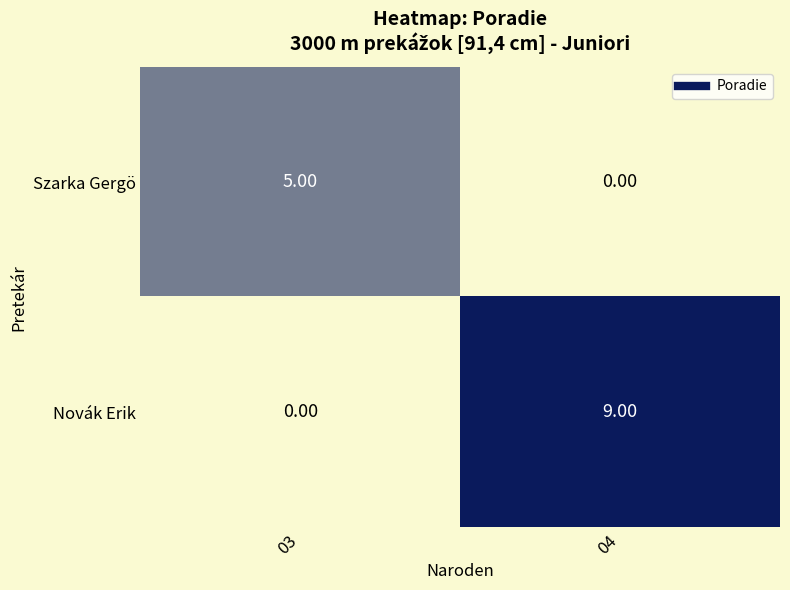

What is the difference between the highest and lowest values at 04?

9